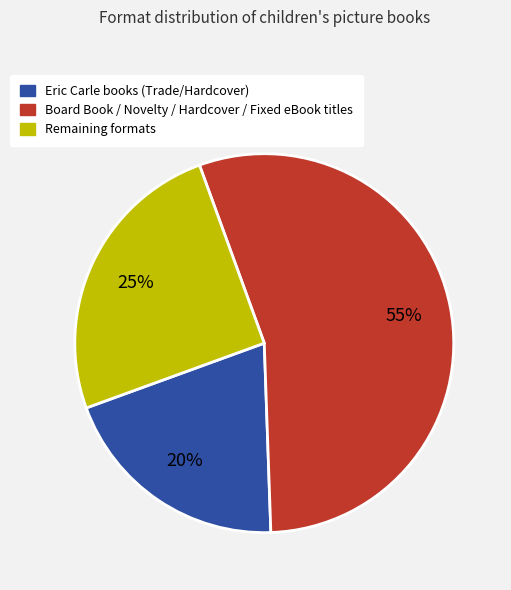

Does any single category account for the majority?

Yes